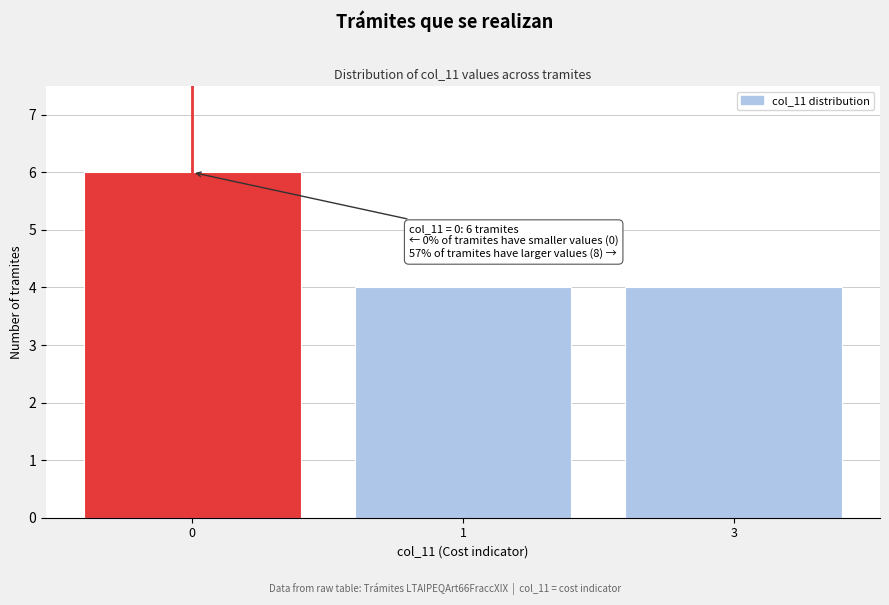

Reading right to left, transcribe all the data shown in this chart.

3=4	1=4	0=6